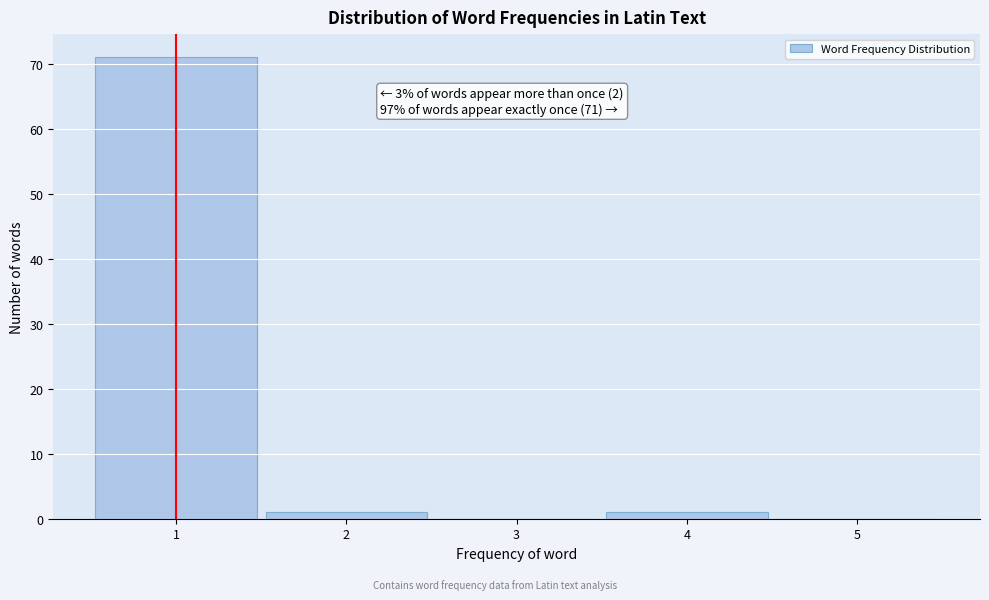

Which range on the x-axis has the tallest bar?

0.5 to 1.5